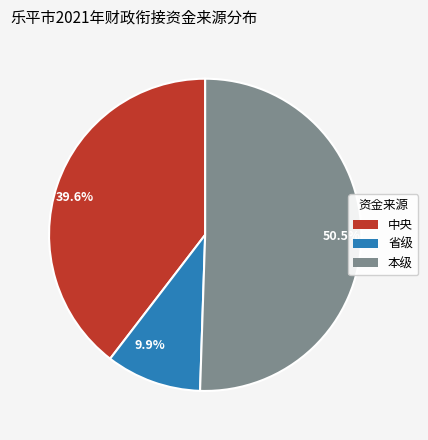

What is the ratio of the value at 本级 to the value at 中央?

1.3